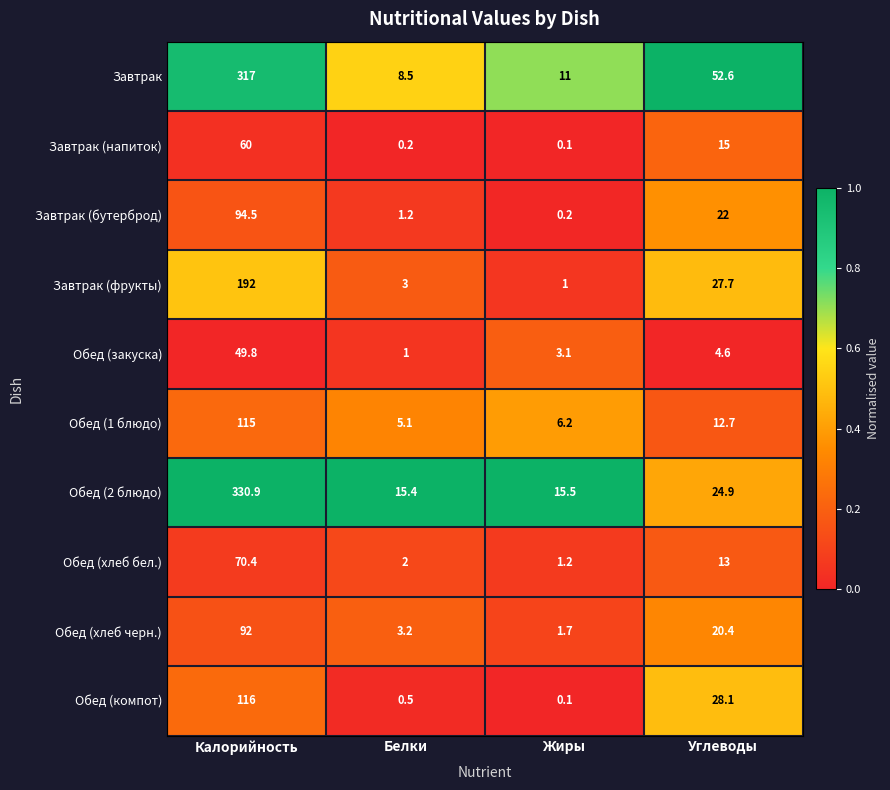

What is the sum of all Завтрак values?

389.1